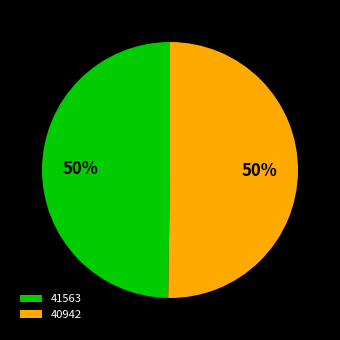

To the nearest percent, what portion does 40942 represent?

50%